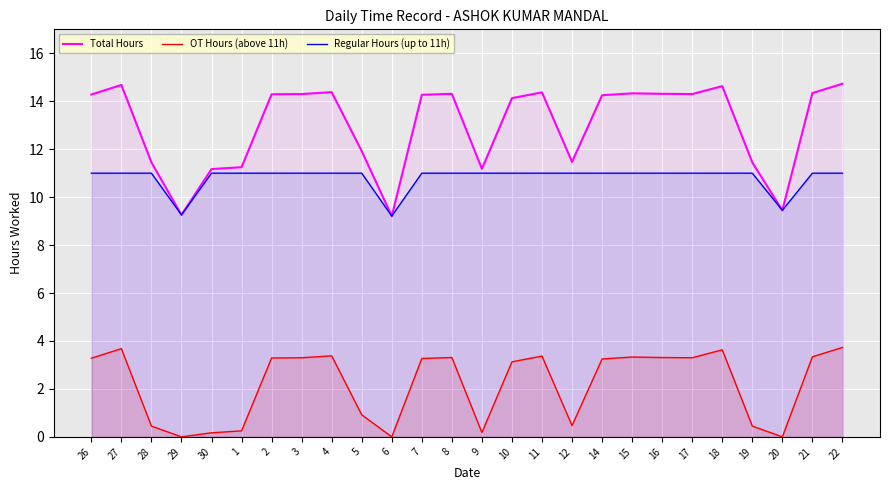

Which label corresponds to the largest value in the chart?

22